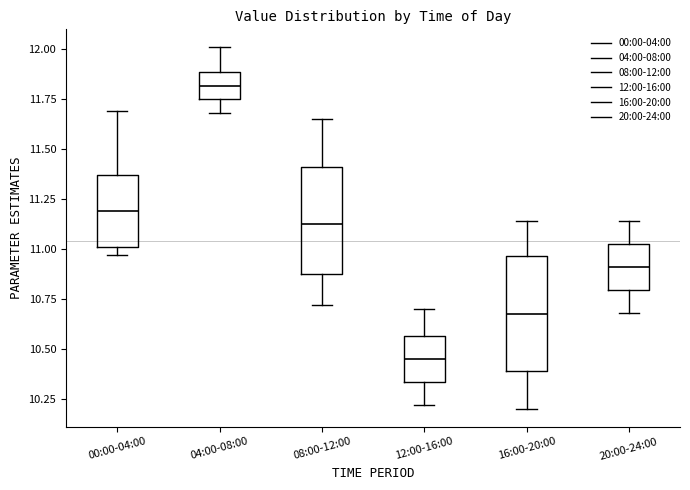

Reading left to right, read every box against the y-axis: the position of its median line, the range the box covers, and the ends of its whiskers. The values are not printed on the chart, so give them approximately, as read against the axis.

00:00-04:00: median 11.20, box 11.00 to 11.35, whiskers 10.95 to 11.70
04:00-08:00: median 11.80, box 11.75 to 11.90, whiskers 11.70 to 12.00
08:00-12:00: median 11.15, box 10.85 to 11.40, whiskers 10.70 to 11.65
12:00-16:00: median 10.45, box 10.35 to 10.55, whiskers 10.20 to 10.70
16:00-20:00: median 10.70, box 10.40 to 10.95, whiskers 10.20 to 11.15
20:00-24:00: median 10.90, box 10.80 to 11.05, whiskers 10.70 to 11.15